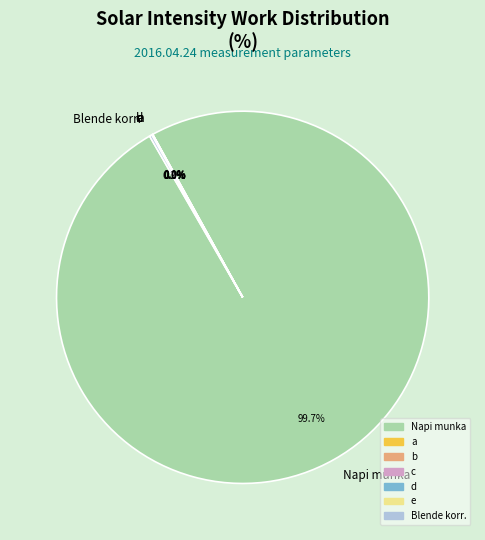

Rank the categories by value from lowest to highest.

e, d, c, a, b, Blende korr., Napi munka